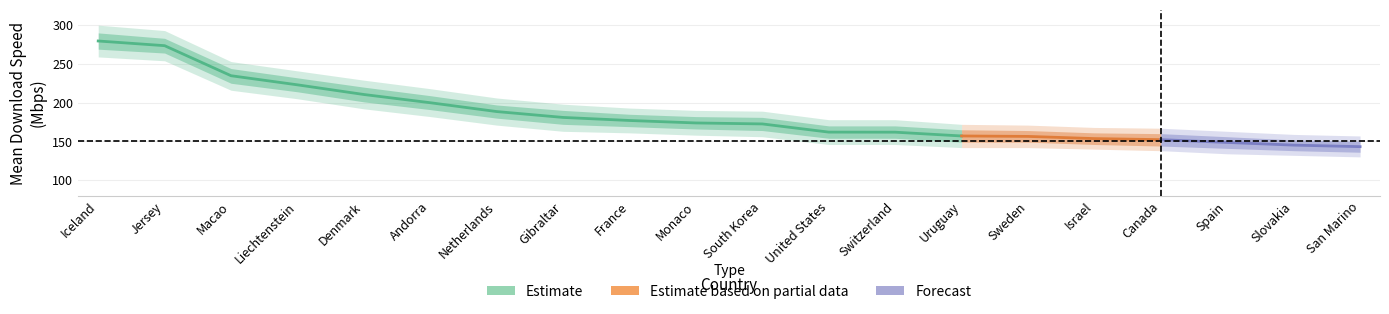

Reading right to left, transcribe all the data shown in this chart.

mean_speed: 143.2	145.2	148.6	152.2	153.6	156.4	157.0	161.9	162.0	172.5	173.8	177.0	180.9	188.5	199.9	210.5	223.0	234.7	273.5	279.6
speed_upper: 150.0	152.0	156.0	160.0	161.0	164.0	165.0	170.0	170.0	181.0	182.0	185.0	190.0	197.0	209.0	220.0	232.0	244.0	283.0	290.0
speed_lower: 136.0	138.0	141.0	144.0	146.0	149.0	149.0	154.0	154.0	164.0	166.0	169.0	172.0	180.0	191.0	201.0	214.0	225.0	264.0	269.0
speed_outer_upper: 157.0	159.0	163.0	167.0	168.0	171.0	172.0	178.0	178.0	189.0	190.0	193.0	198.0	206.0	218.0	229.0	241.0	253.0	293.0	300.0
speed_outer_lower: 130.0	132.0	134.0	138.0	140.0	142.0	142.0	146.0	146.0	156.0	158.0	161.0	163.0	171.0	182.0	192.0	205.0	216.0	254.0	259.0